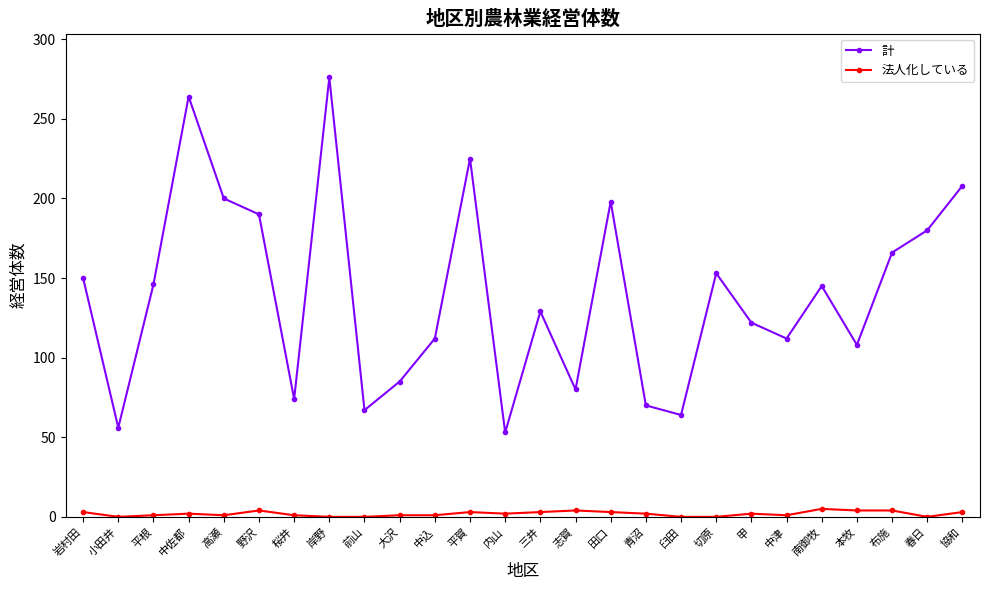

True or false: 計 and 法人化している intersect in this chart.

False